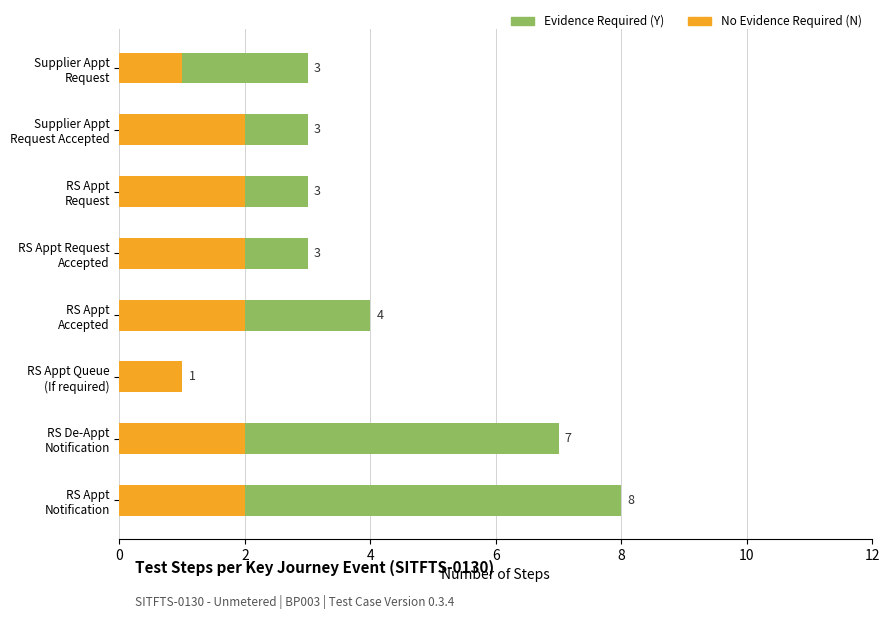

What position from the left is RS Appt Request Accepted?

4